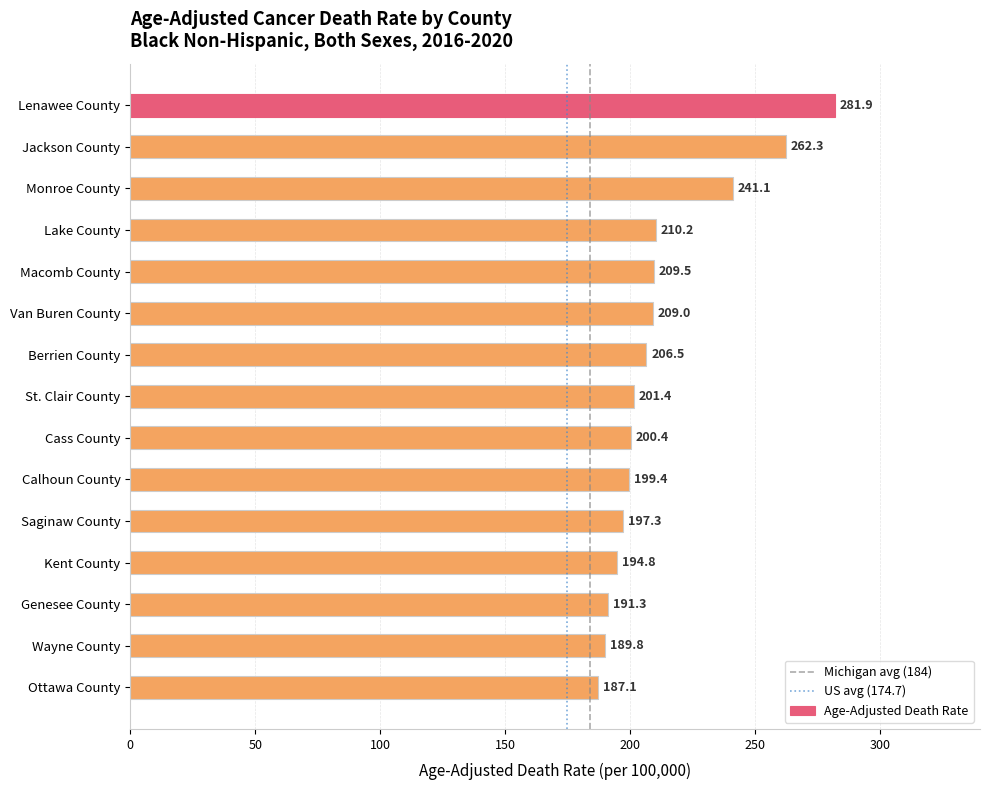

Are the bars grouped side by side (vs. stacked)?

No